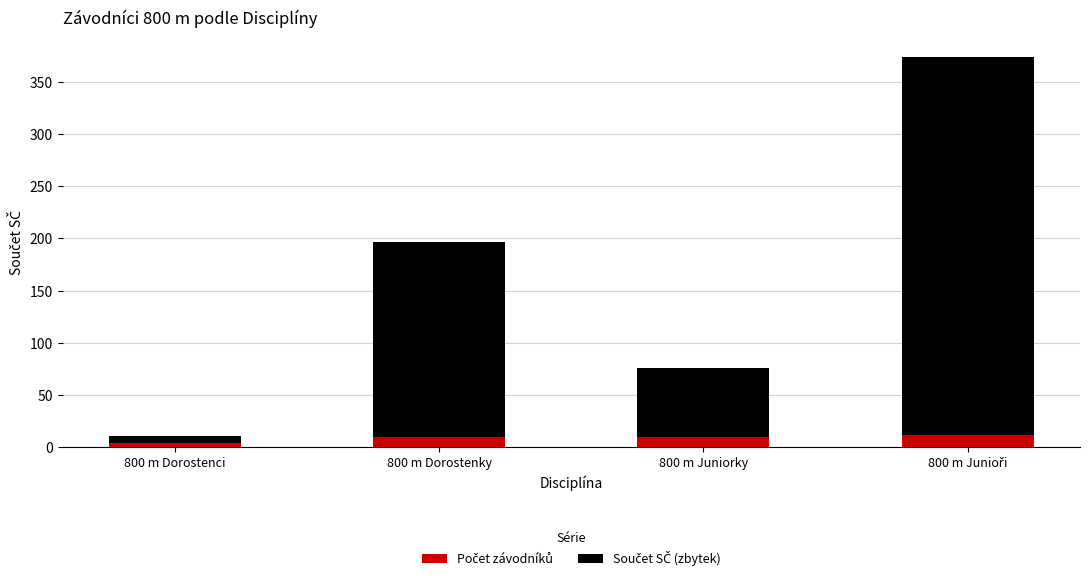

What is the total value across all series at 800 m Dorostenky?

197